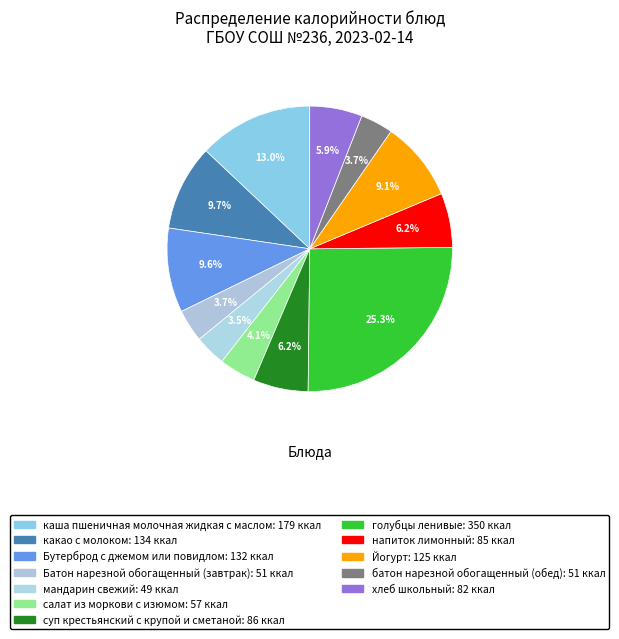

Does any single category account for the majority?

No